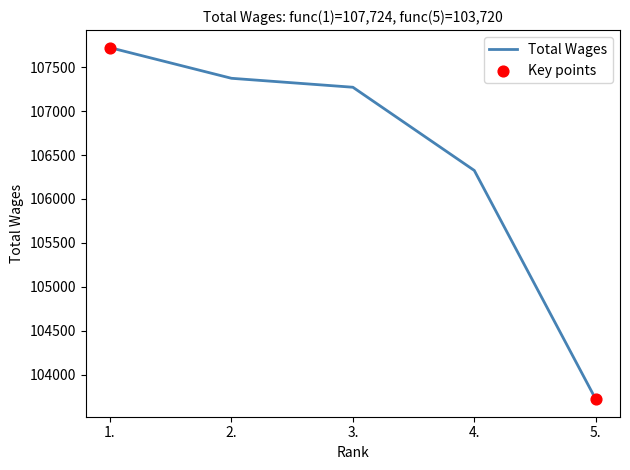

What is the change in value from 1. to 4.?

-1399